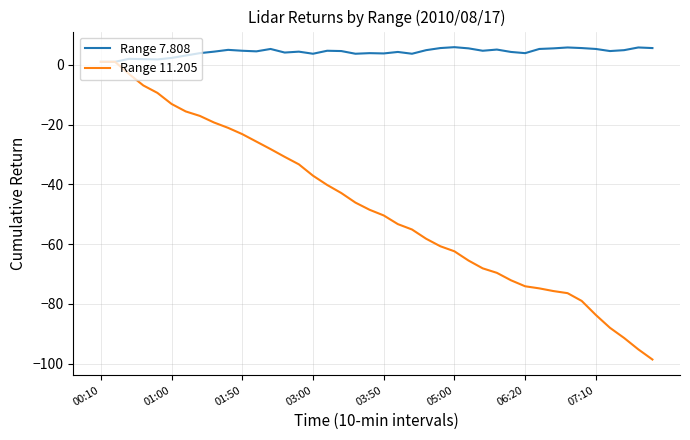

Which series has the largest total across all categories?

Range 7.808